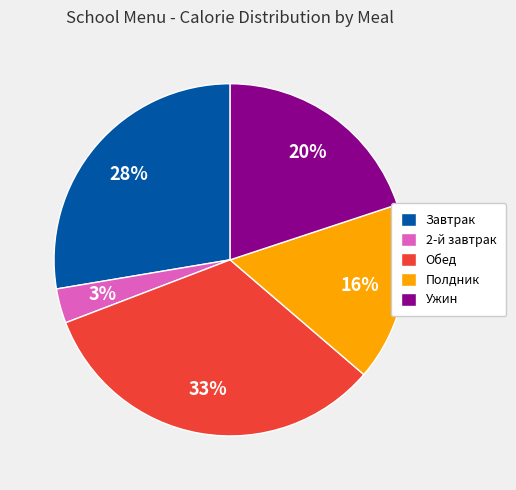

How many segments does this pie chart have?

5